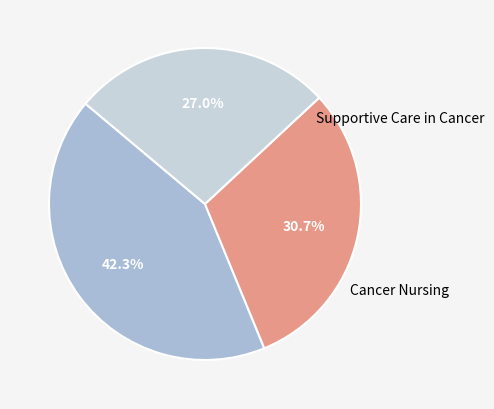

Does any single category account for the majority?

No